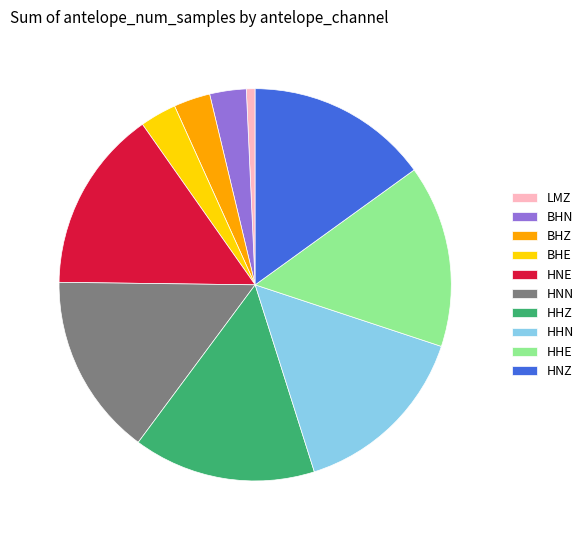

The HNZ slice represents 10% of the pie. True or false?

False